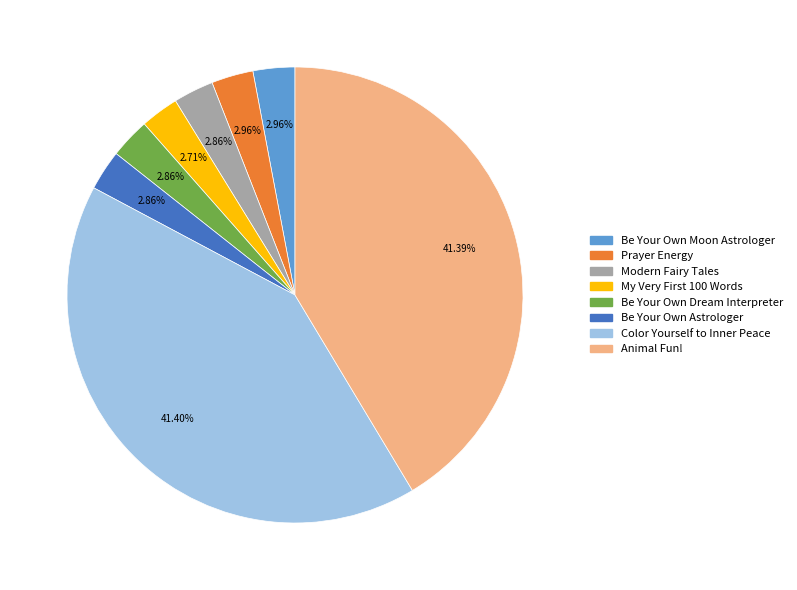

Does any single category account for the majority?

No